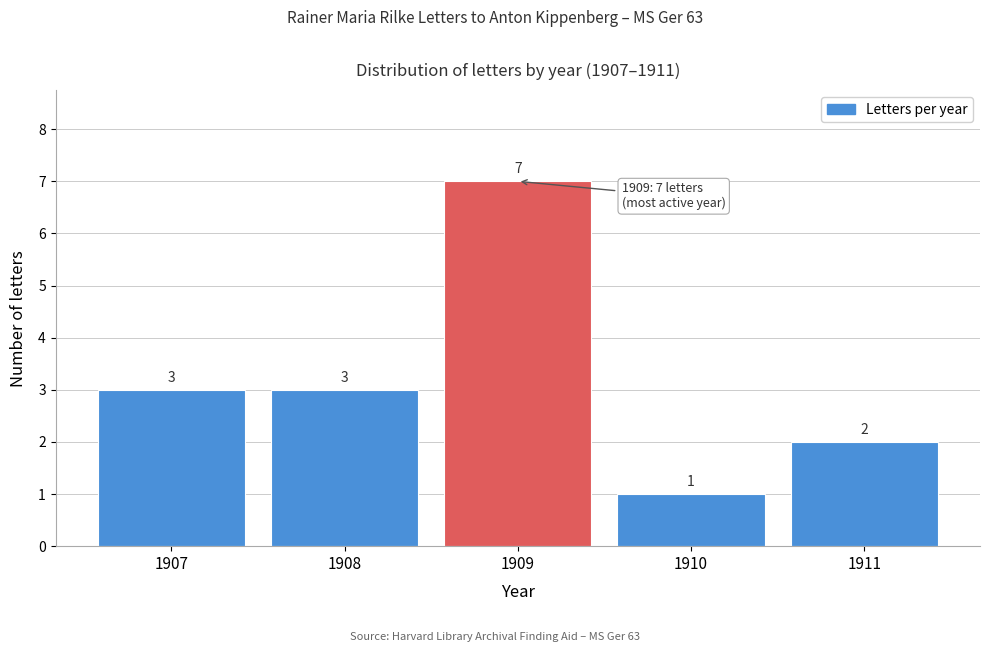

Reading left to right, what are all the values shown in this chart?

3	3	7	1	2